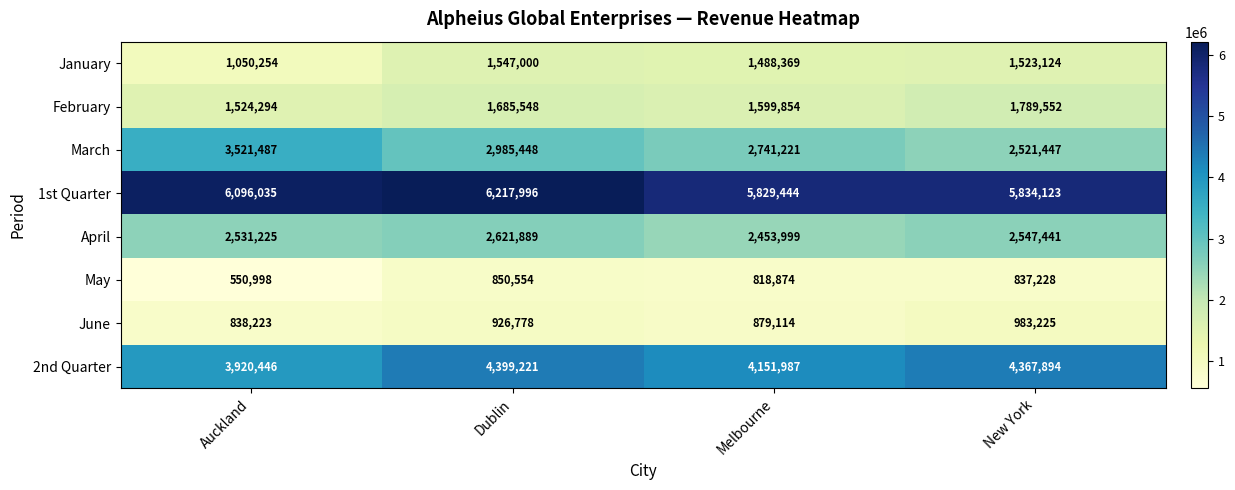

List the series in order of their peak value, lowest first.

May, June, January, February, April, March, 2nd Quarter, 1st Quarter